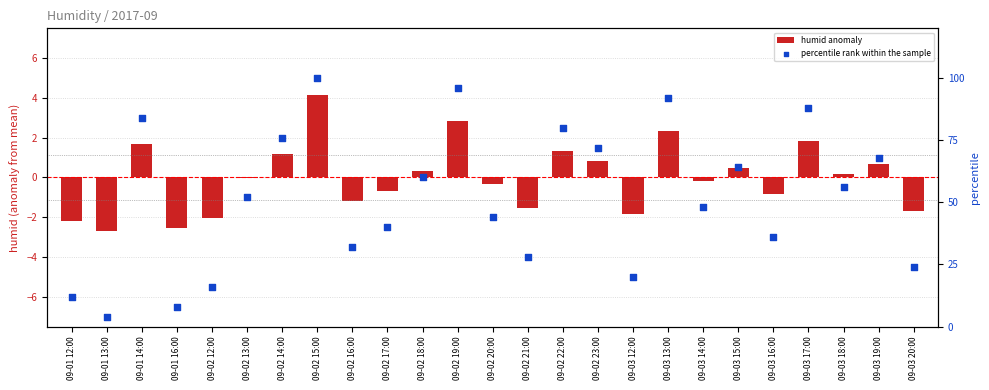

Which series has the largest total across all categories?

percentile rank within the sample